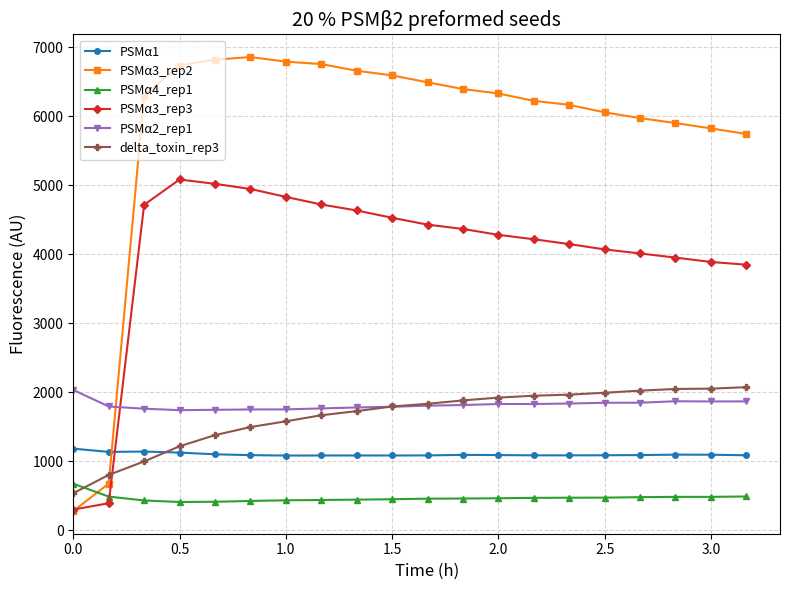

Which series has the widest spread of values?

PSMα3_rep2